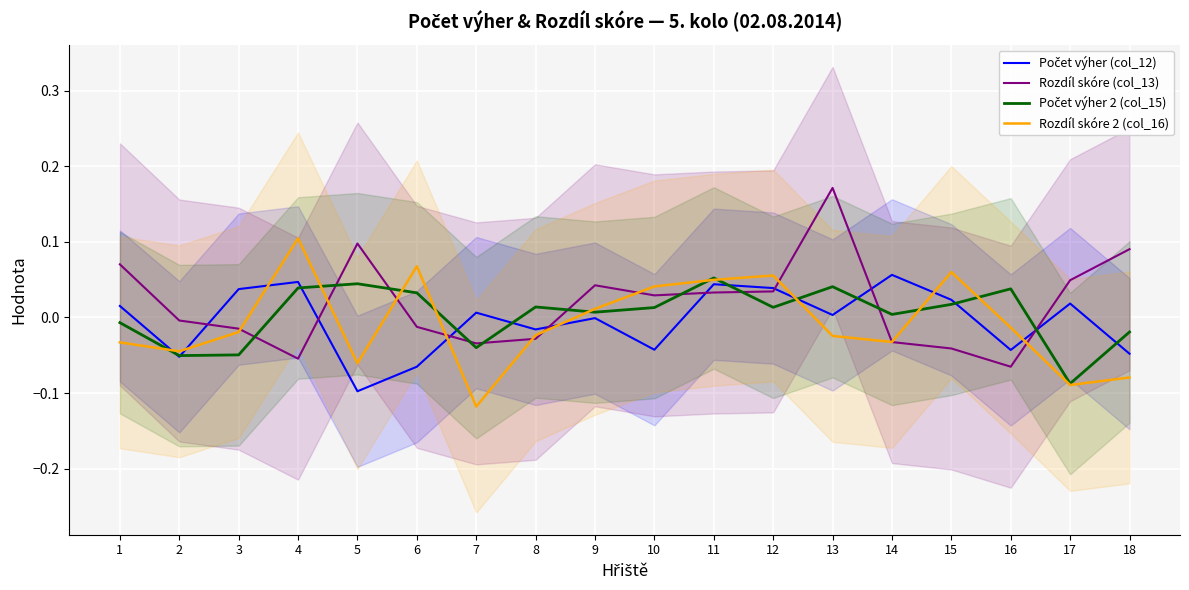

Is it true that Rozdíl skóre 2 (col_16) equals 0.1 at 4?

True